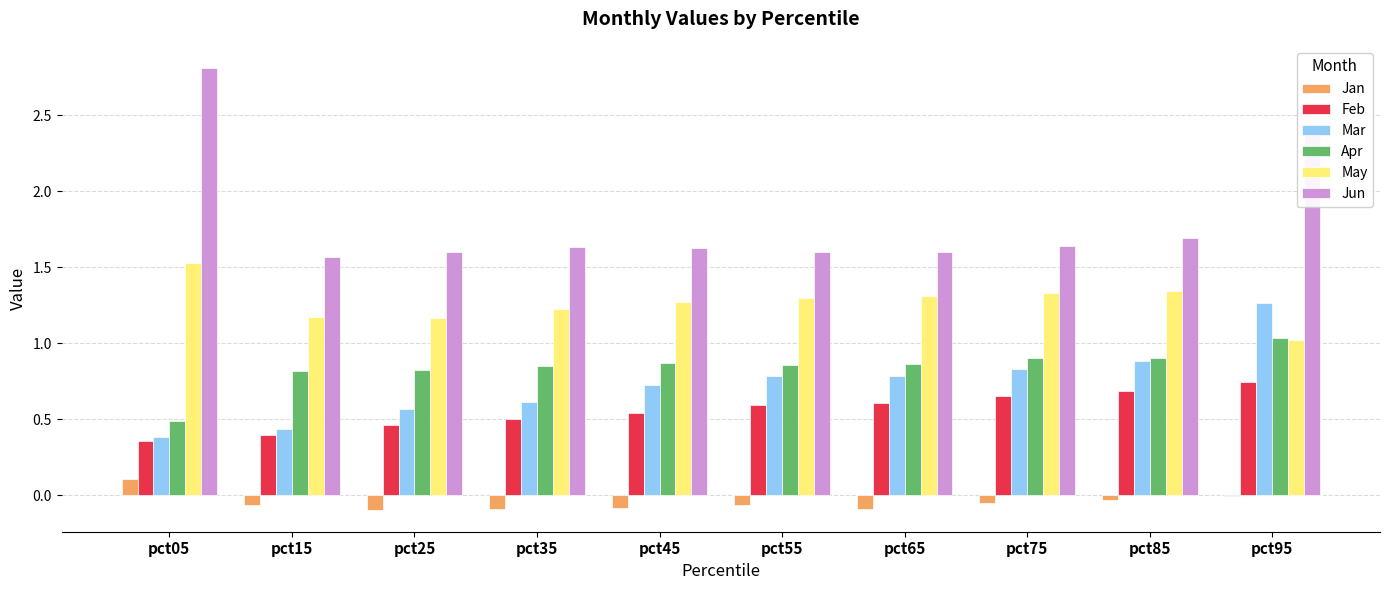

What is the total value across all series at pct95?

6.5